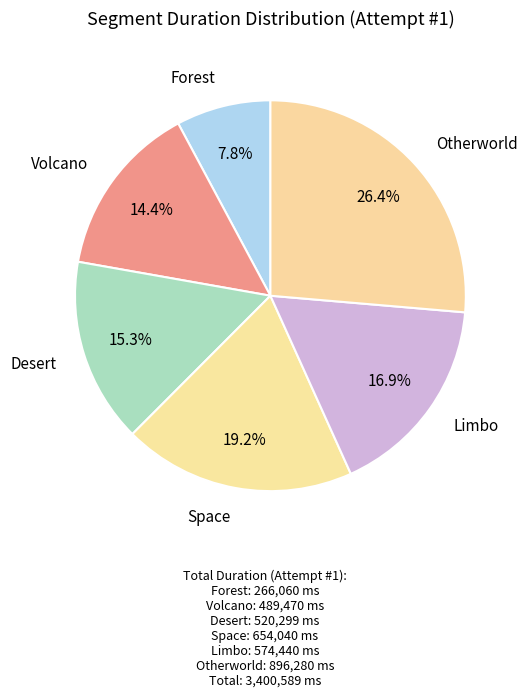

How many slices are in this pie chart?

6